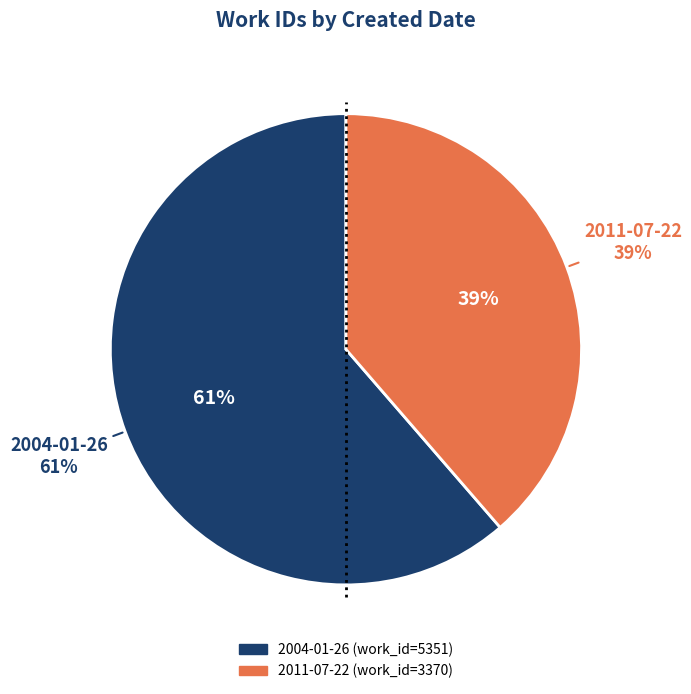

Combined, do 2011-07-22 and 2004-01-26 account for over 50%?

Yes